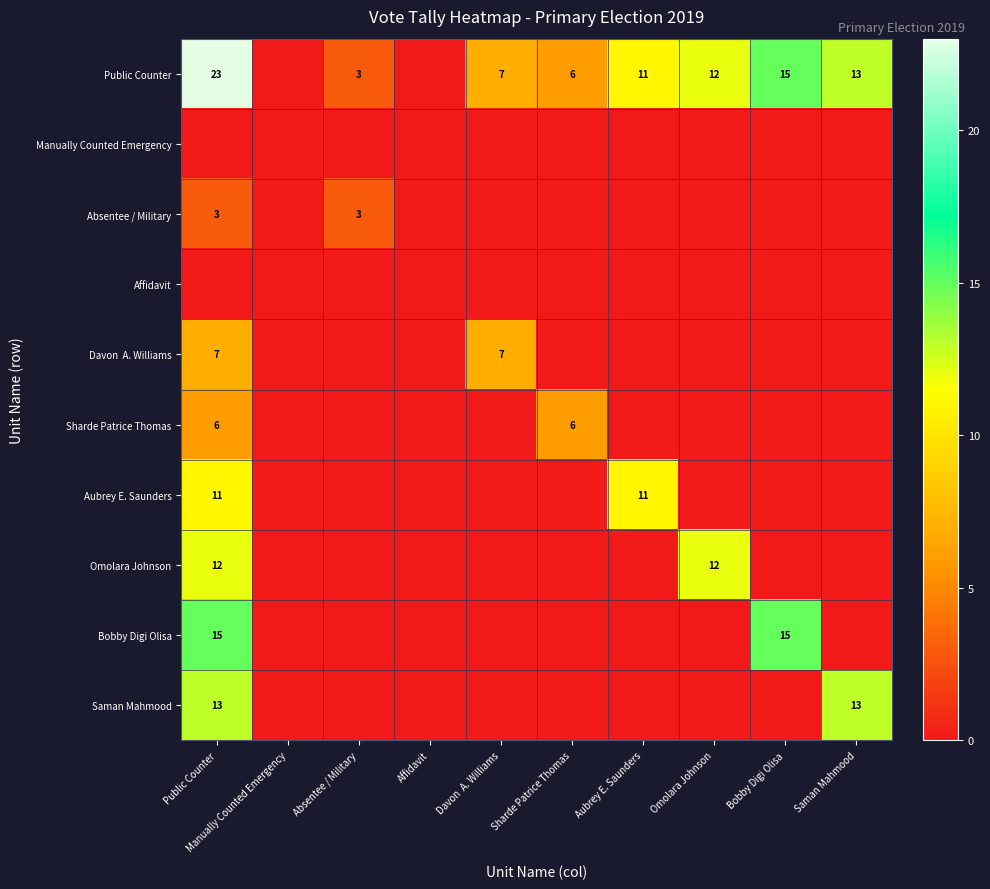

What is the sum of the Public Counter values at Public Counter and Bobby Digi Olisa?

38